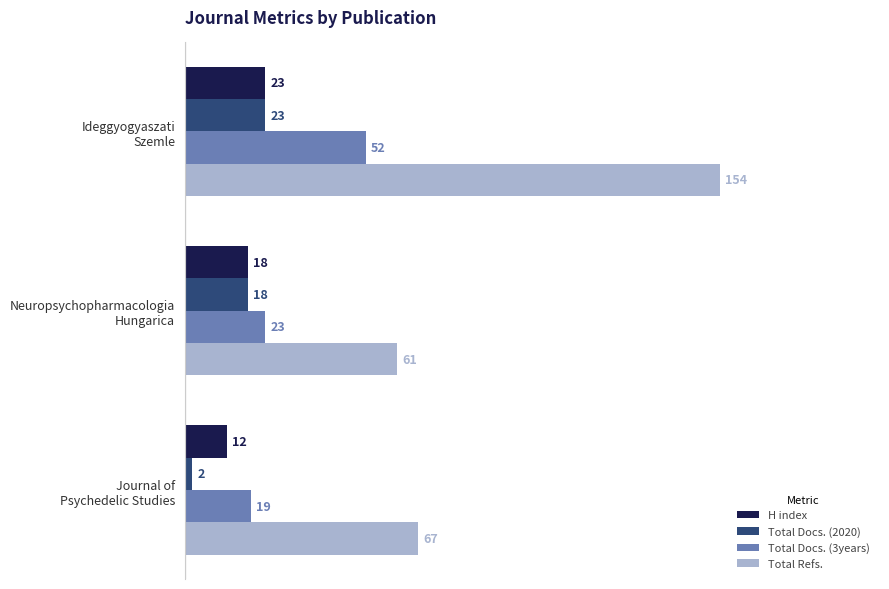

What is the difference between the maximum and second lowest values in the Total Docs. (2020) series?

5